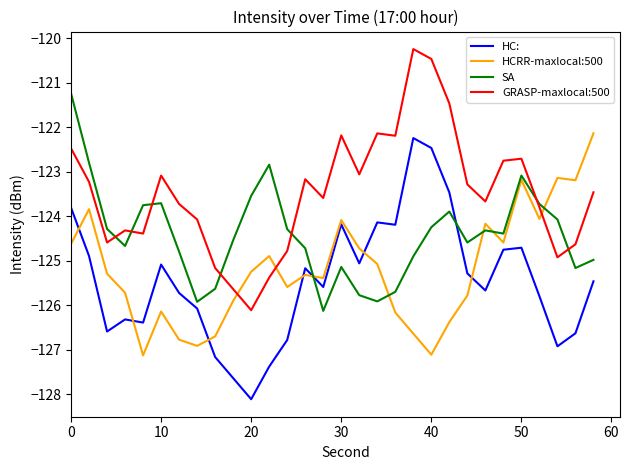

Which series ends up on top after the final intersection of HCRR-maxlocal:500 and HC:?

HCRR-maxlocal:500